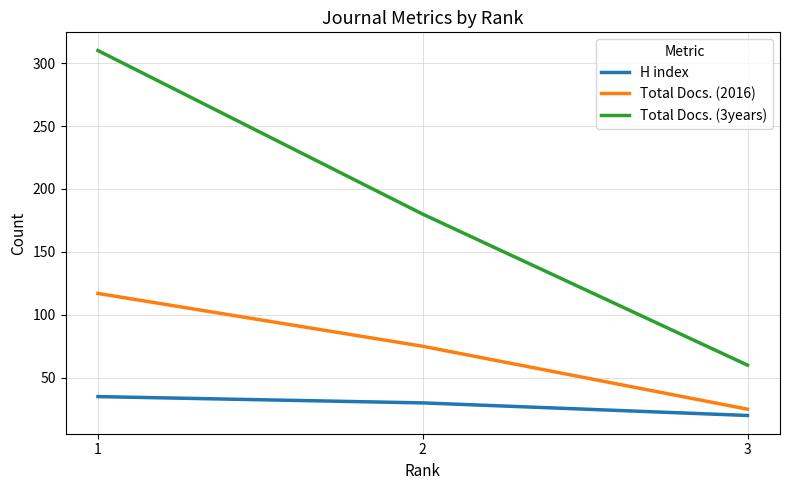

Reading left to right, what are all the values shown in this chart?

H index: 1=35	2=30	3=20
Total Docs. (2016): 1=117	2=75	3=25
Total Docs. (3years): 1=310	2=180	3=60